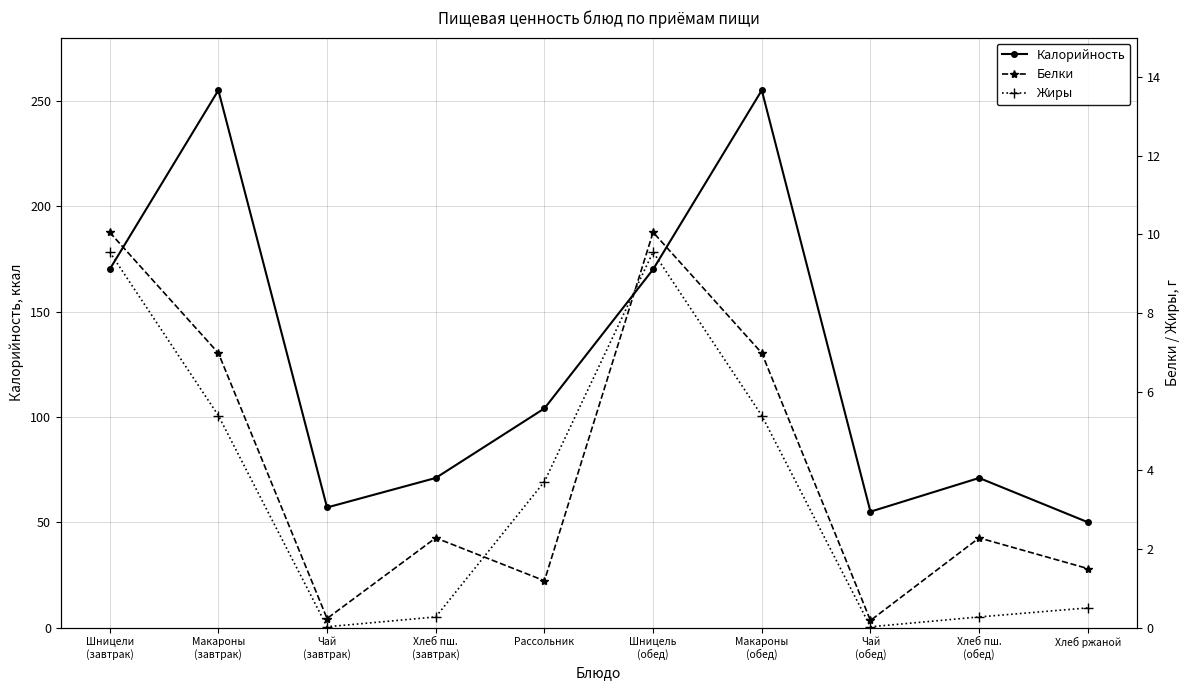

What is the difference between the maximum and second lowest values in the Калорийность series?

200